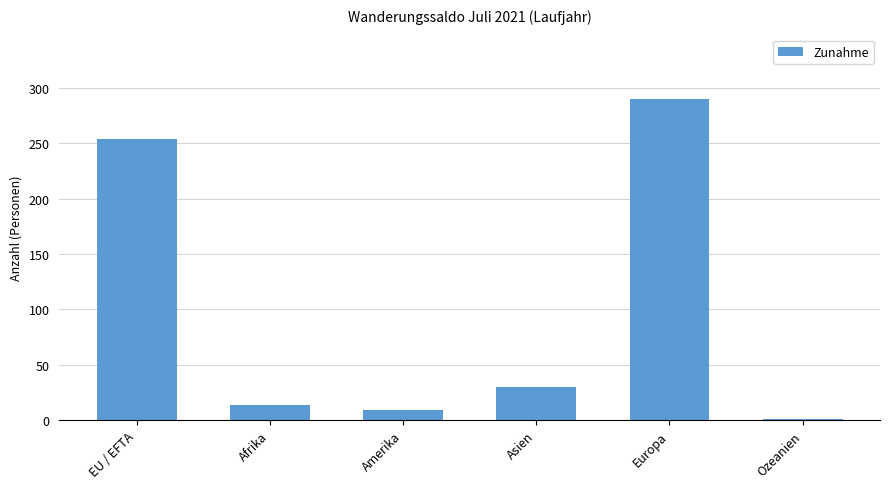

Are the bars horizontal?

No